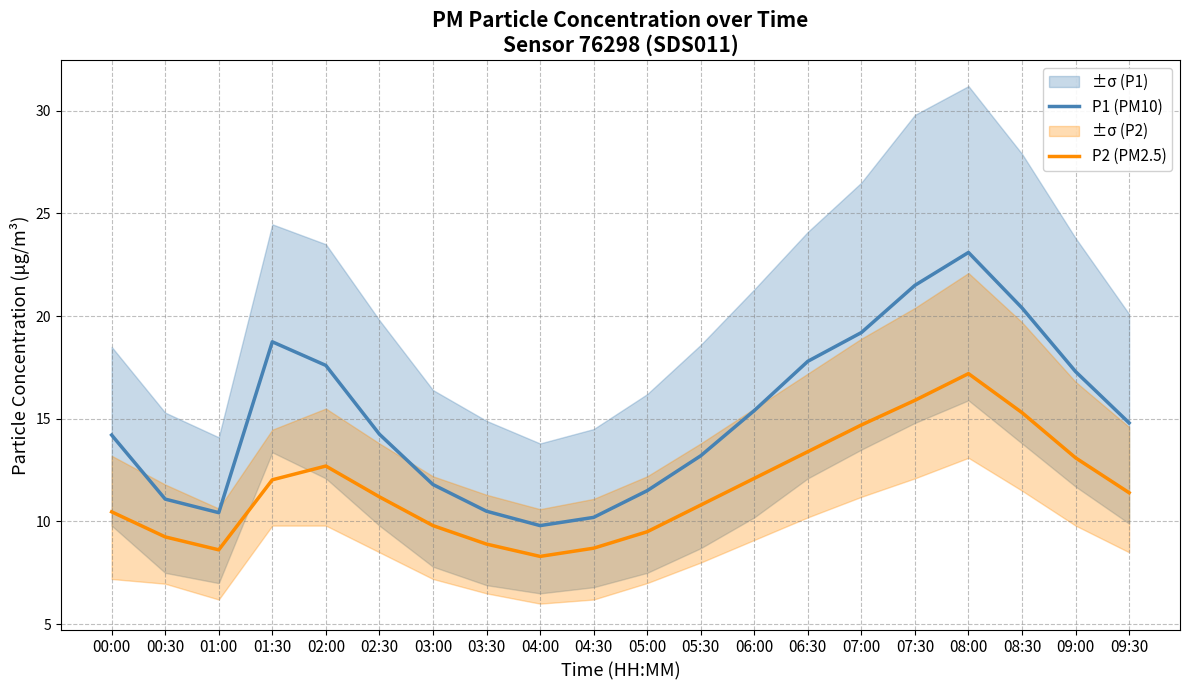

How many lines are shown in the chart?

2